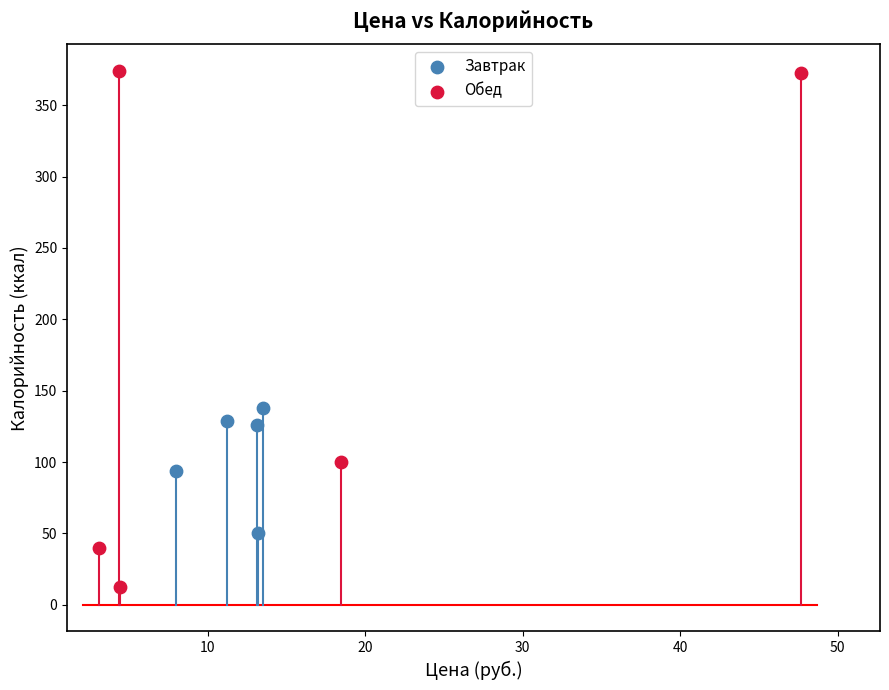

Which series has the widest spread of Y values?

Обед